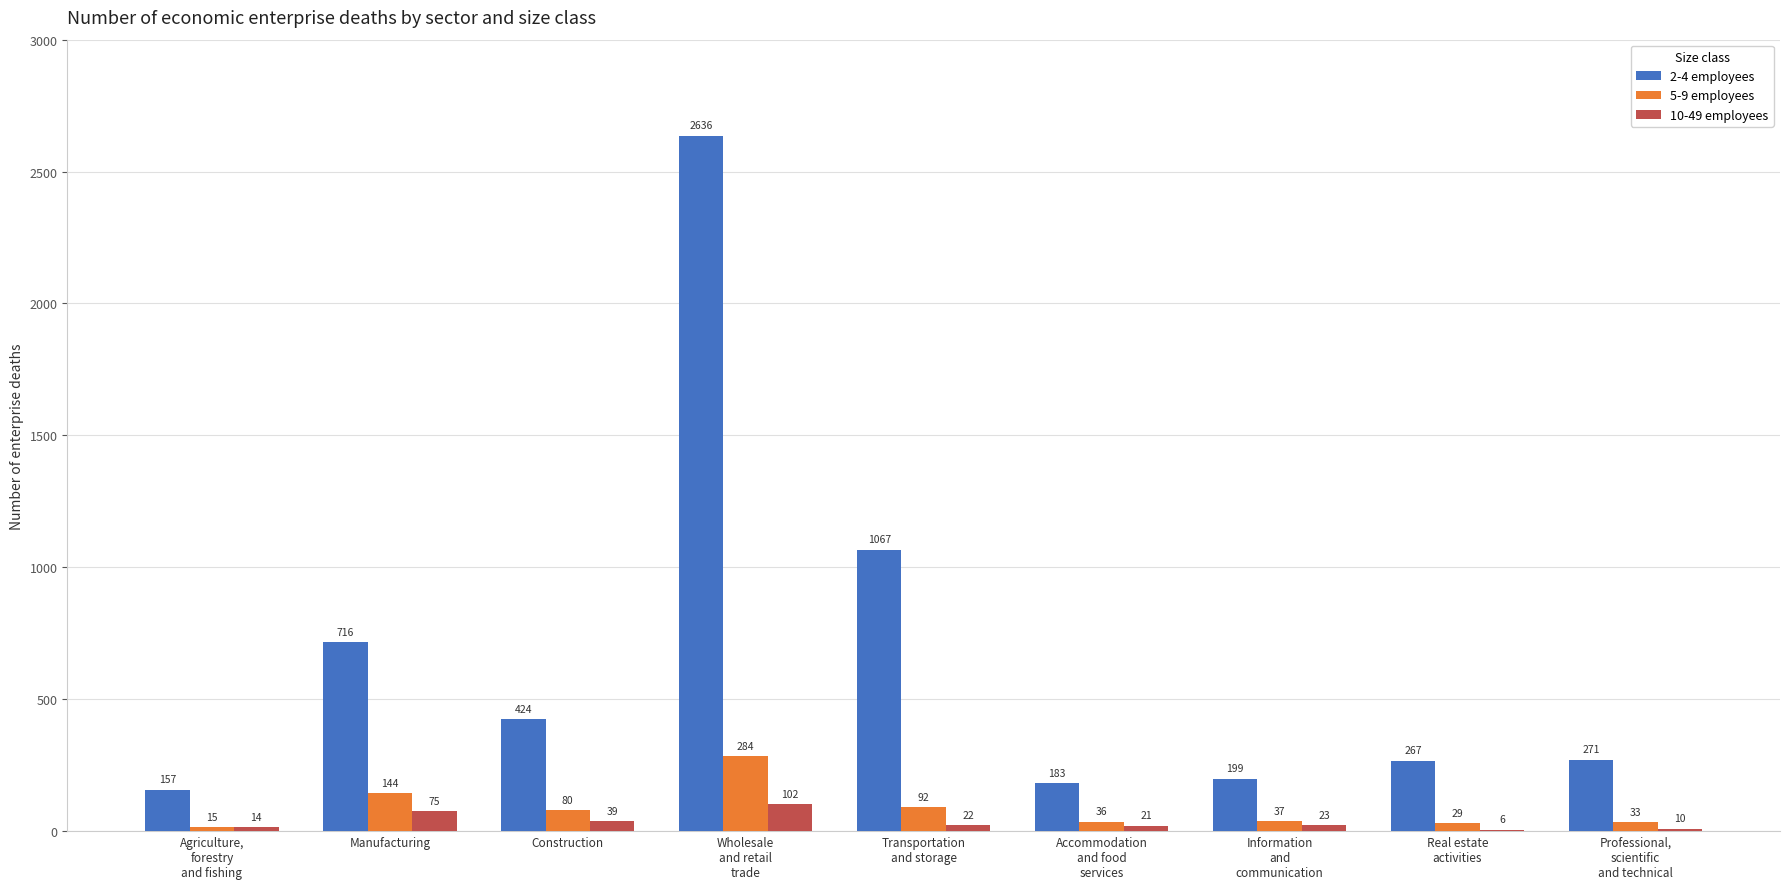

What is the average value of the 5-9 employees series?

83